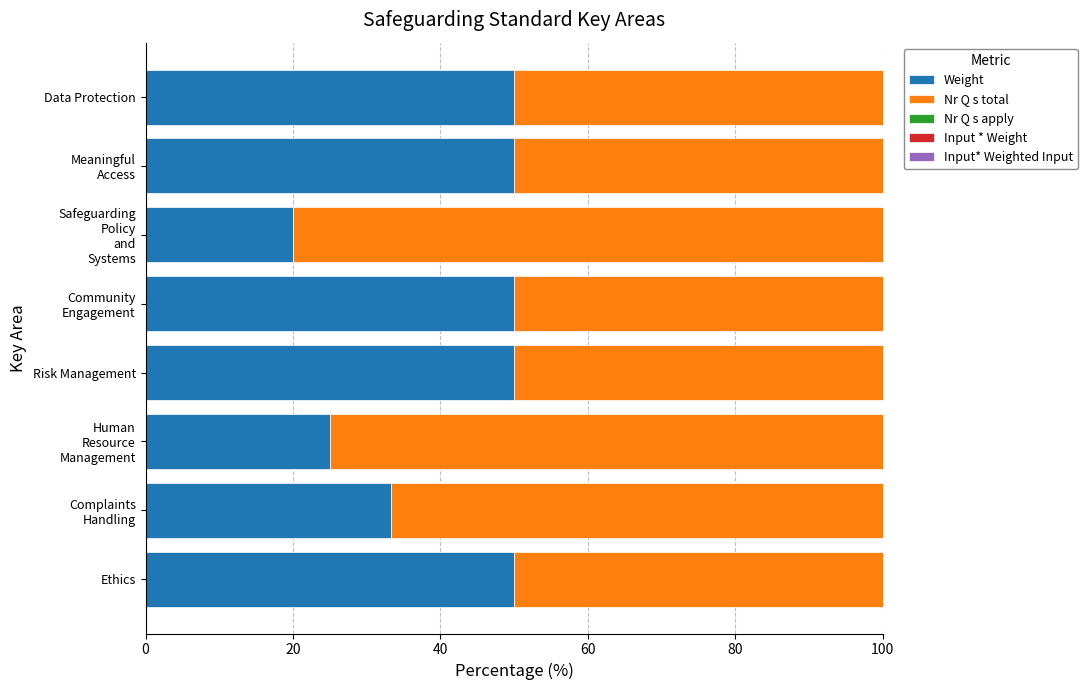

True or false: Weight has a value of 28.7 at Risk Management.

False